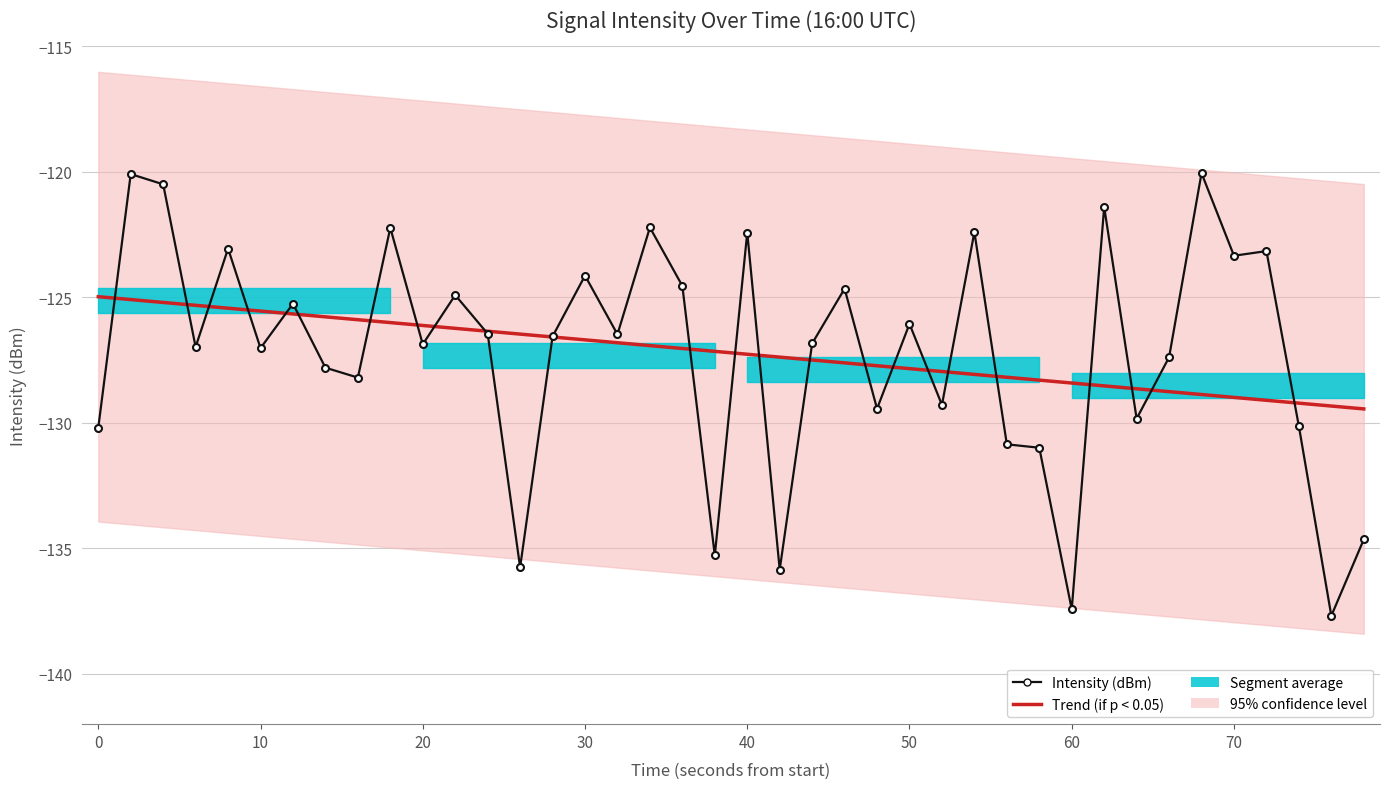

How many intersections are there between Intensity (dBm) and Trend (if p < 0.05)?

24